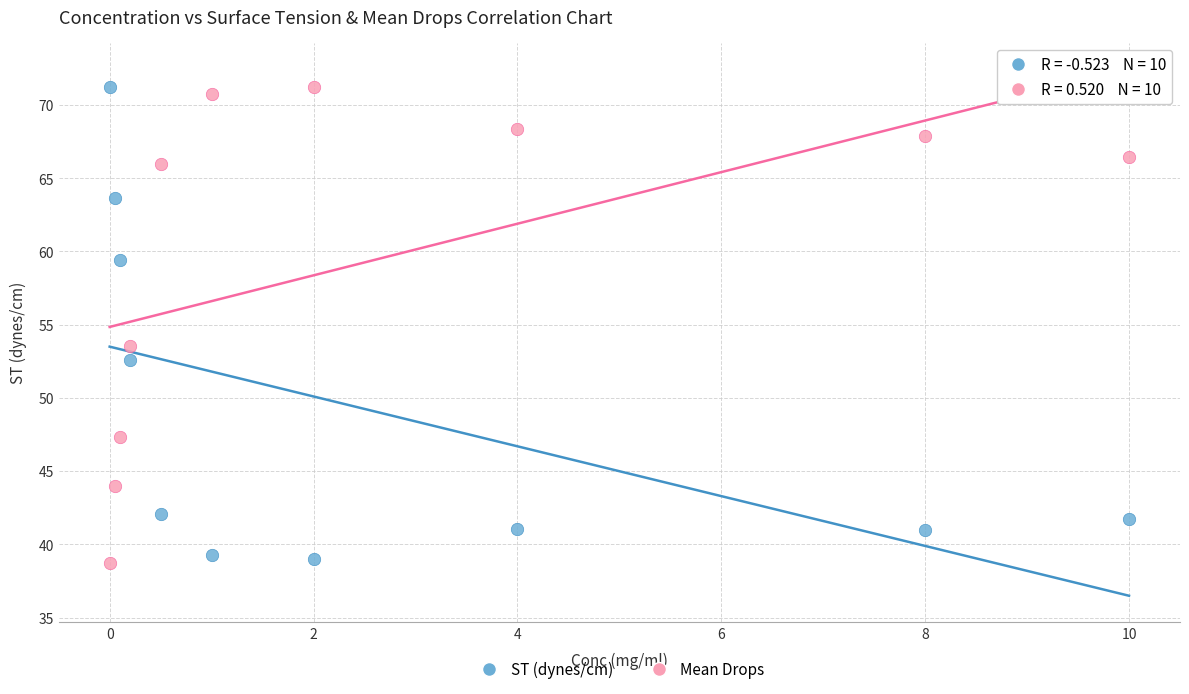

Across all series, what Y value is closest to 54?

53.5